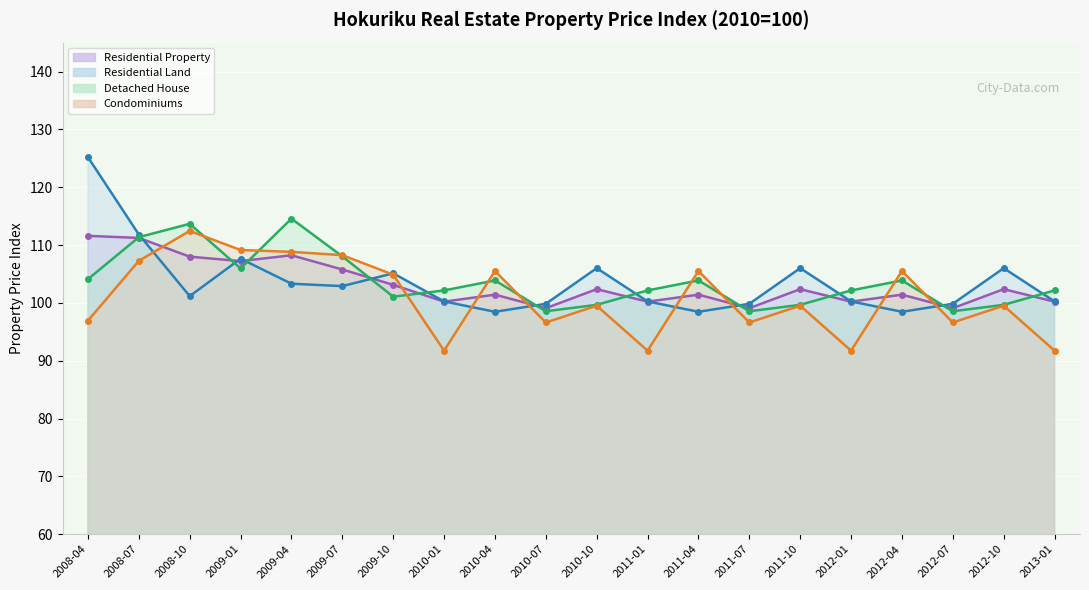

What is the sum of all Detached House values?

2073.6